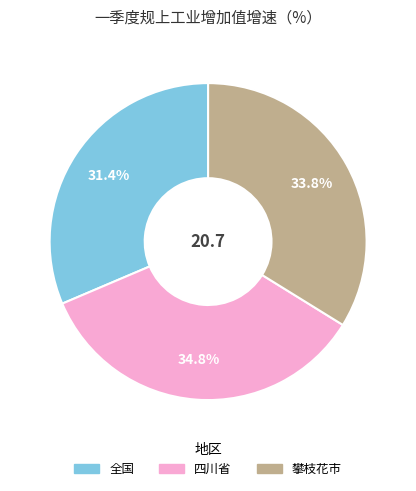

Does any single category account for the majority?

No